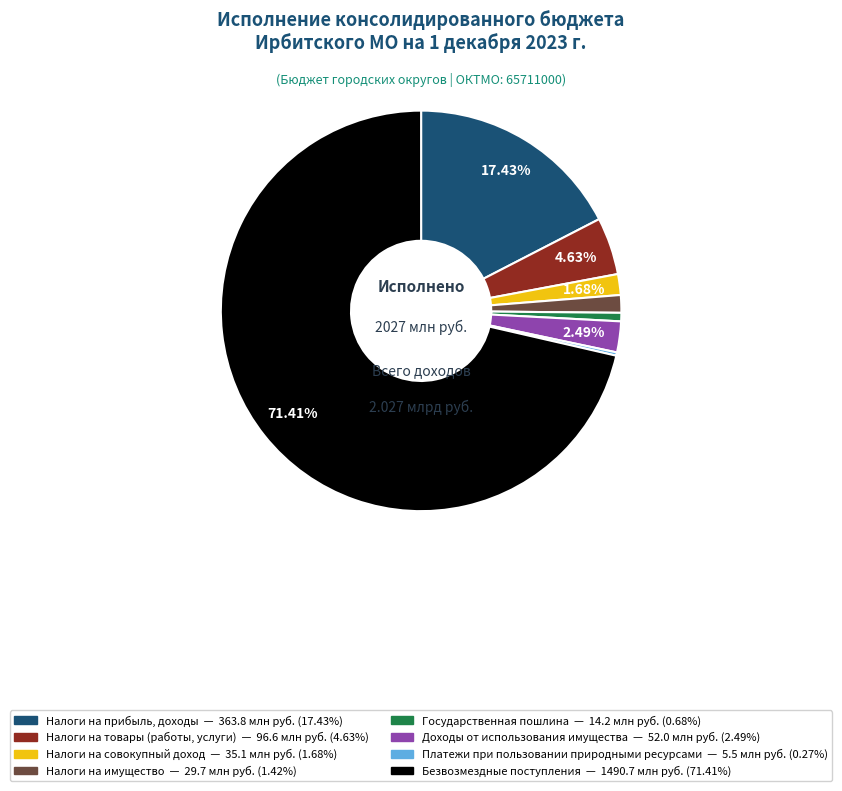

Is there any slice that represents more than half of the pie?

Yes